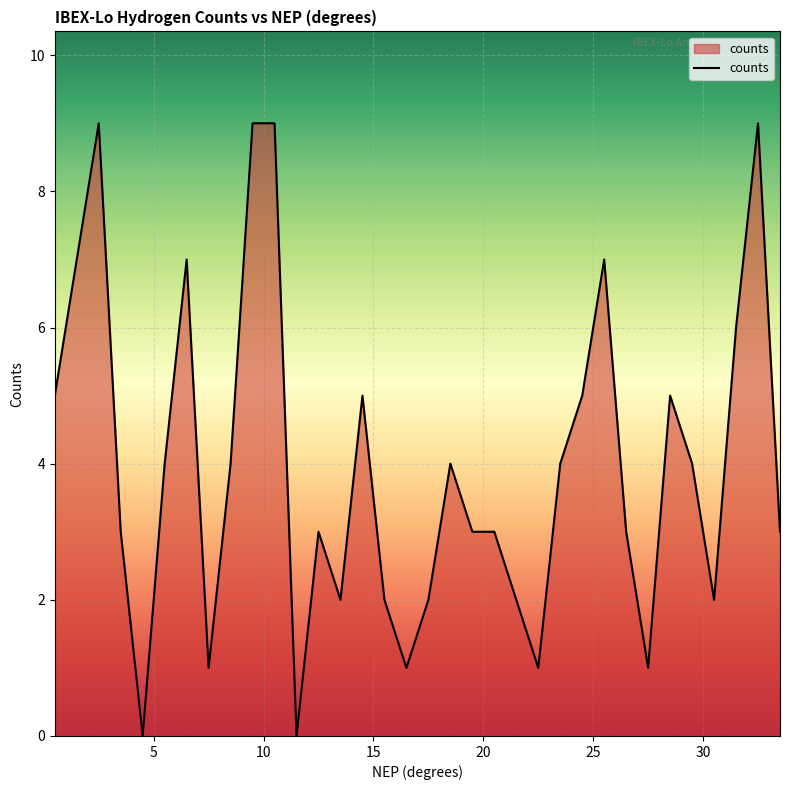

What is the greatest value displayed?

9